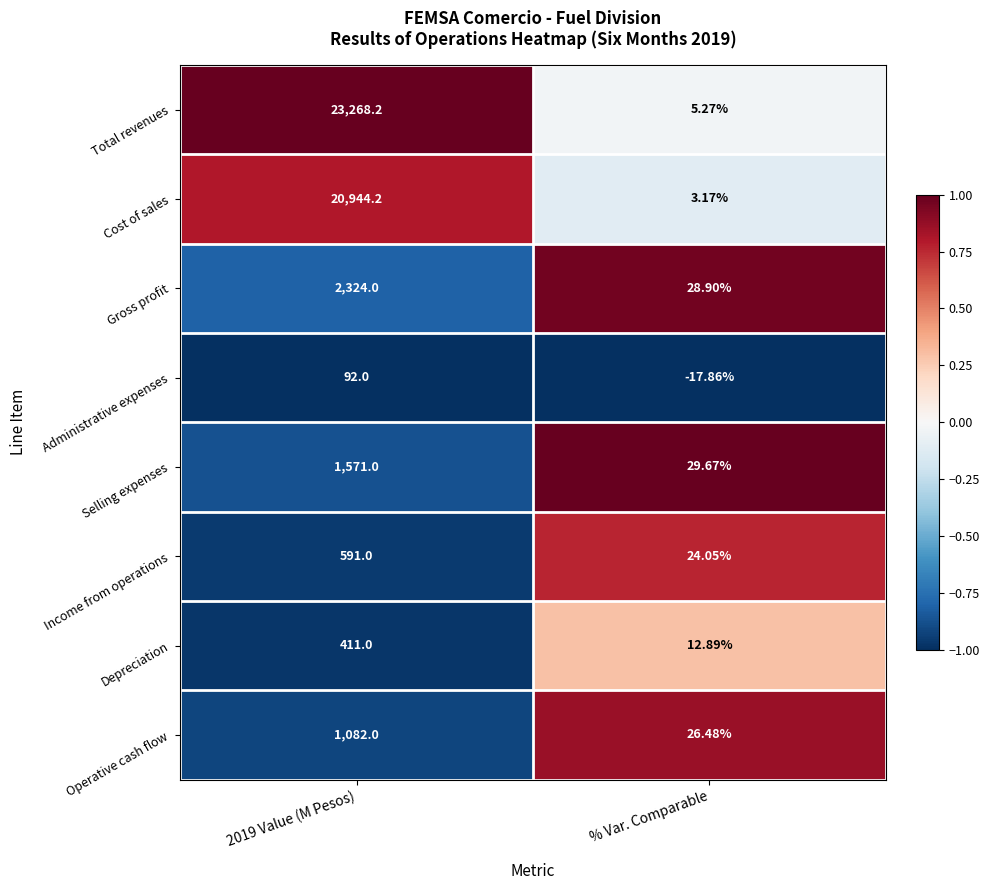

At which category does the chart reach its minimum across all series?

% Var. Comparable